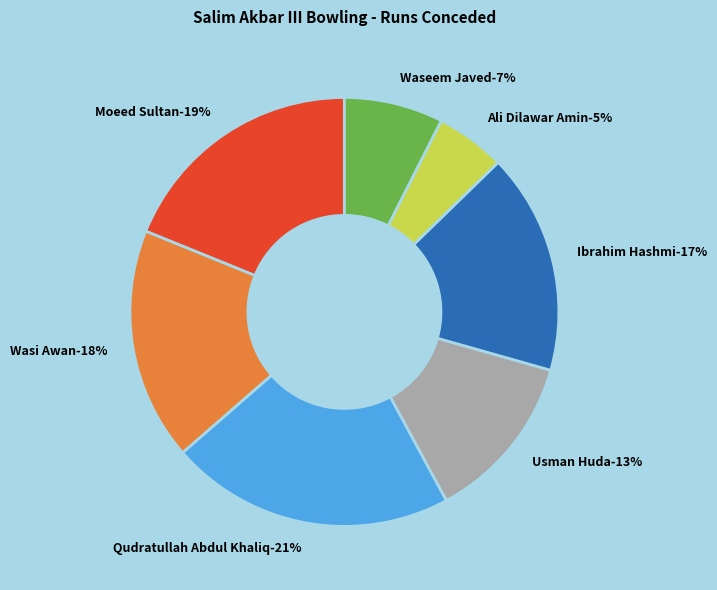

Count the number of slices in the pie.

7